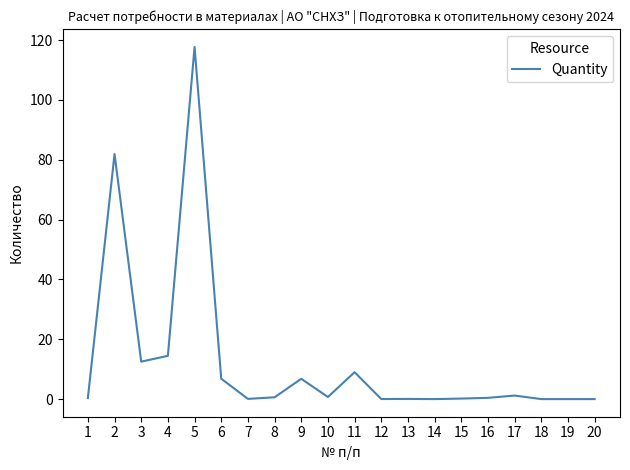

Is it true that the value at 6 is 6.8?

True